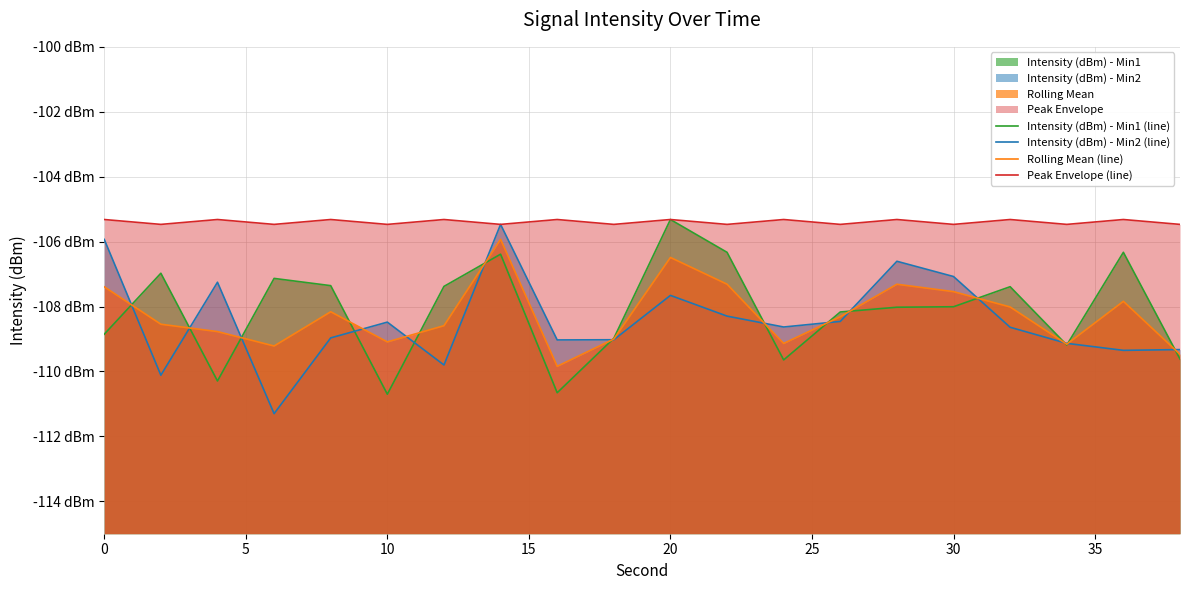

Is the value of Intensity (dBm) - Min2 (line) at 11 greater than the value of Rolling Mean (line) at 35?

No